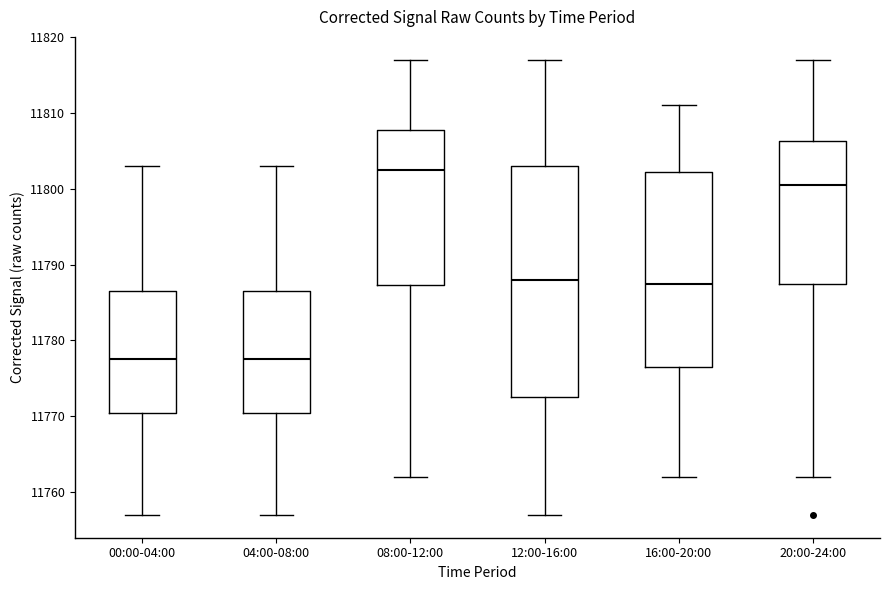

Which box is the tallest, from its lower edge to its upper edge?

12:00-16:00